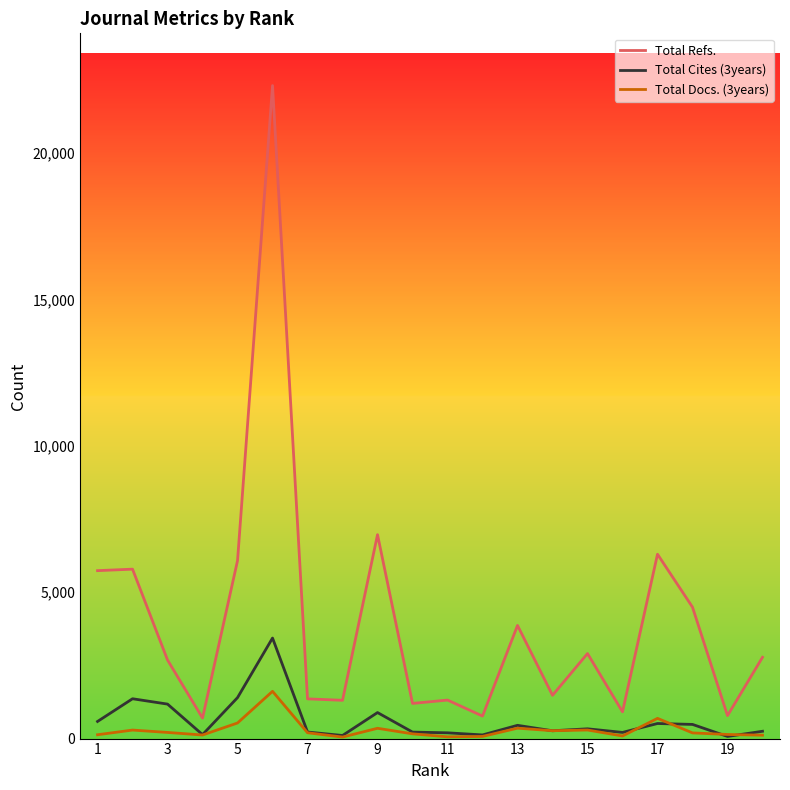

What is the difference between the maximum and second lowest values in the Total Docs. (3years) series?

1555